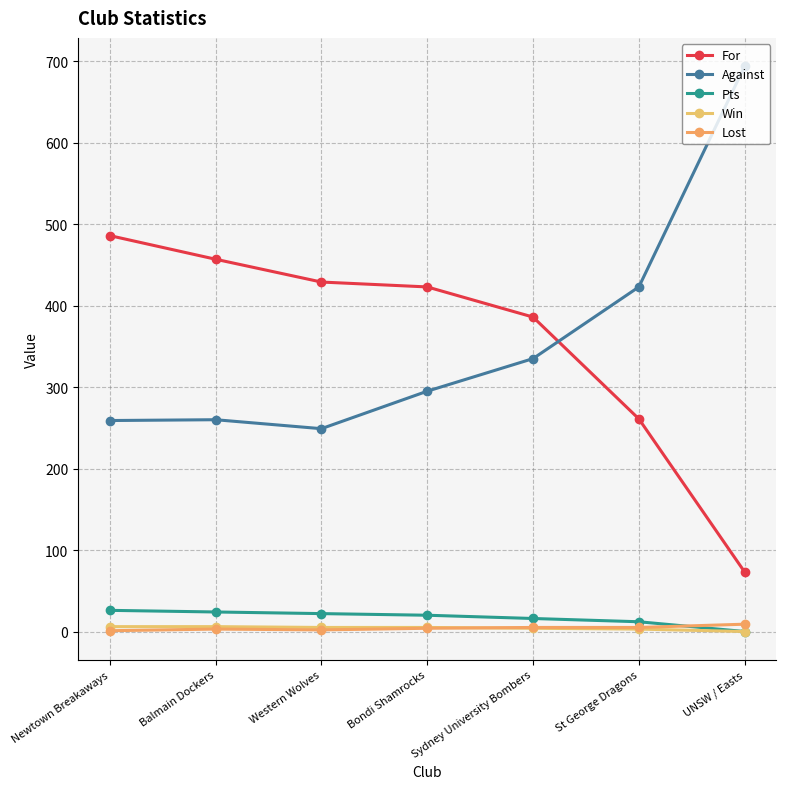

True or false: Against has more than 0 points higher than both neighbors.

True